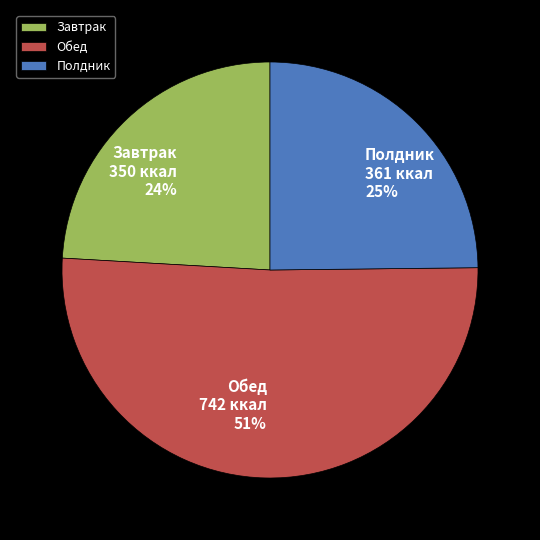

How many slices are in this pie chart?

3